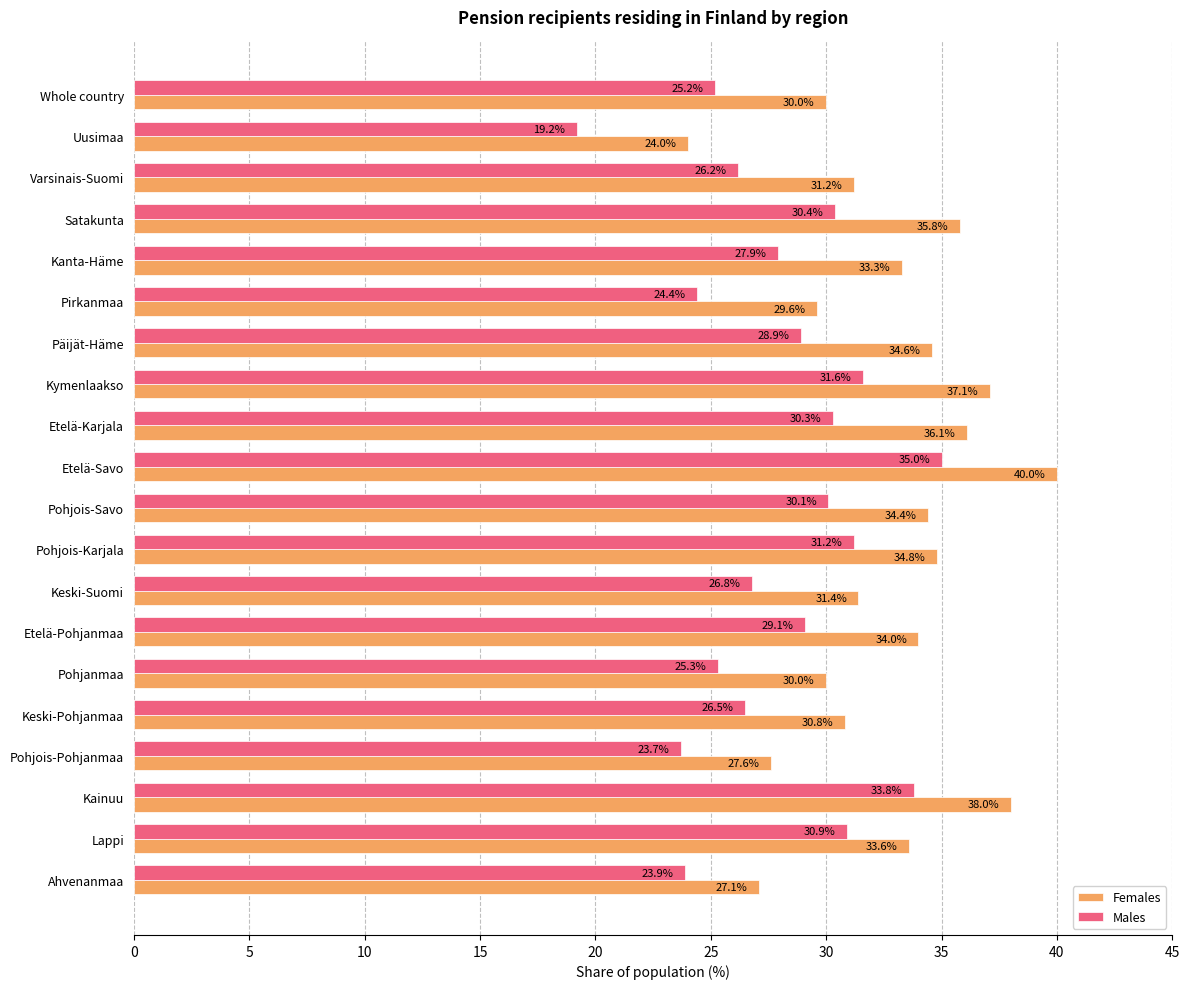

Count the number of data series in this chart.

2